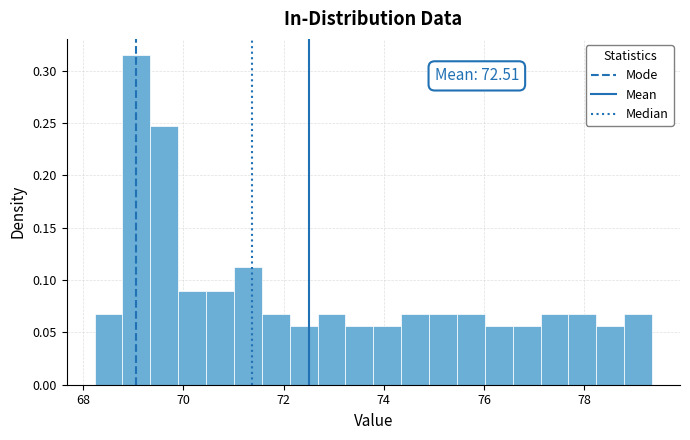

Read against the x-axis, roughly where is the centre of the tallest bar?

69.0